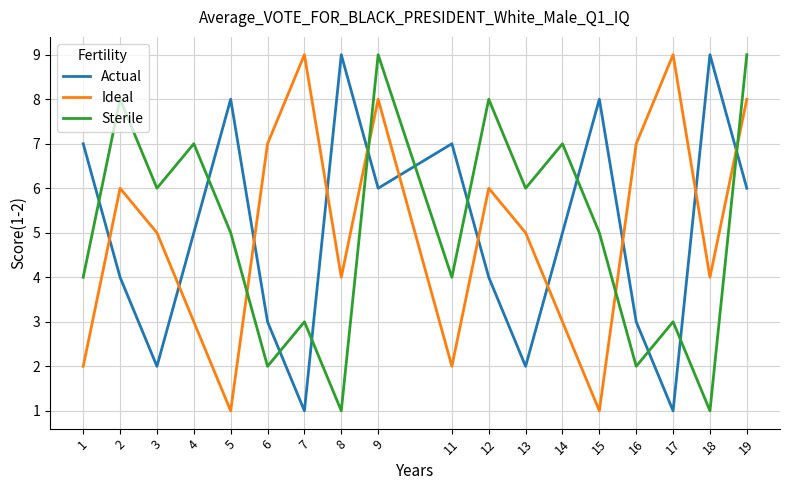

Reading right to left, what are all the values shown in this chart?

Actual: 6	9	1	3	8	5	2	4	7	6	9	1	3	8	5	2	4	7
Ideal: 8	4	9	7	1	3	5	6	2	8	4	9	7	1	3	5	6	2
Sterile: 9	1	3	2	5	7	6	8	4	9	1	3	2	5	7	6	8	4